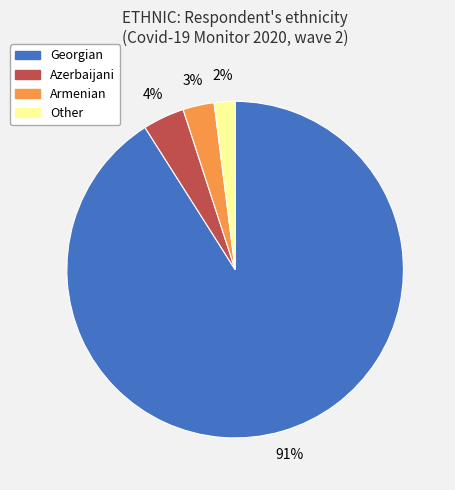

Is the sum of Armenian and Azerbaijani greater than half?

No